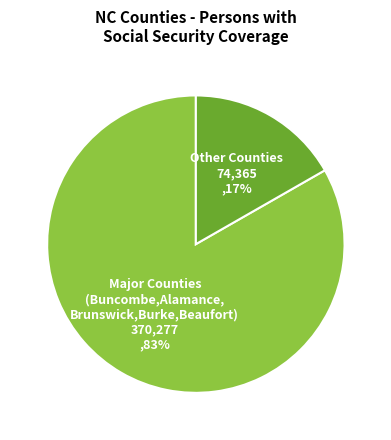

To the nearest percent, what percentage of the pie is Other Counties 74,365 ,17%?

17%